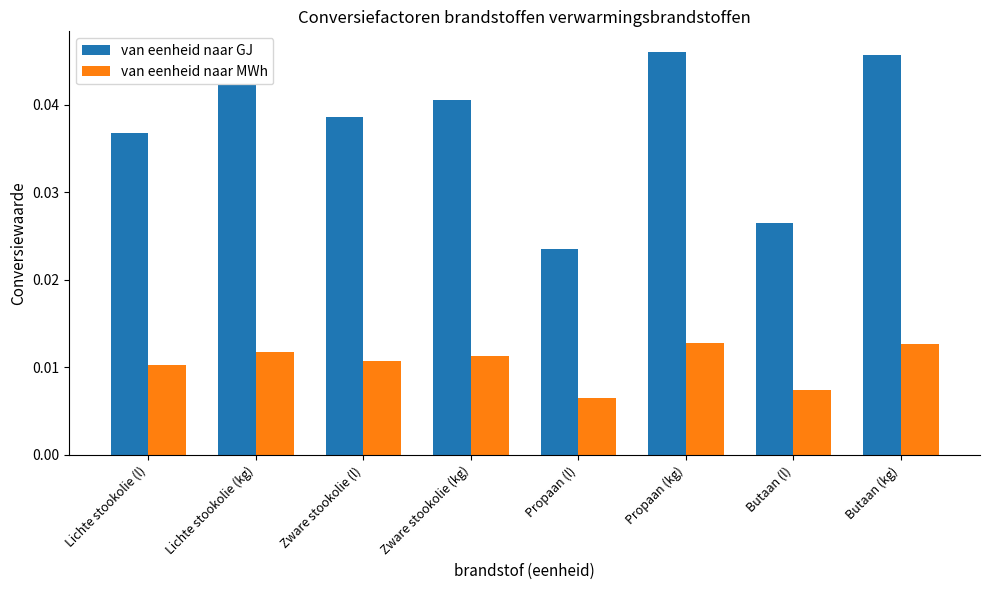

Which category has the lowest value in the van eenheid naar GJ series?

Propaan (l)